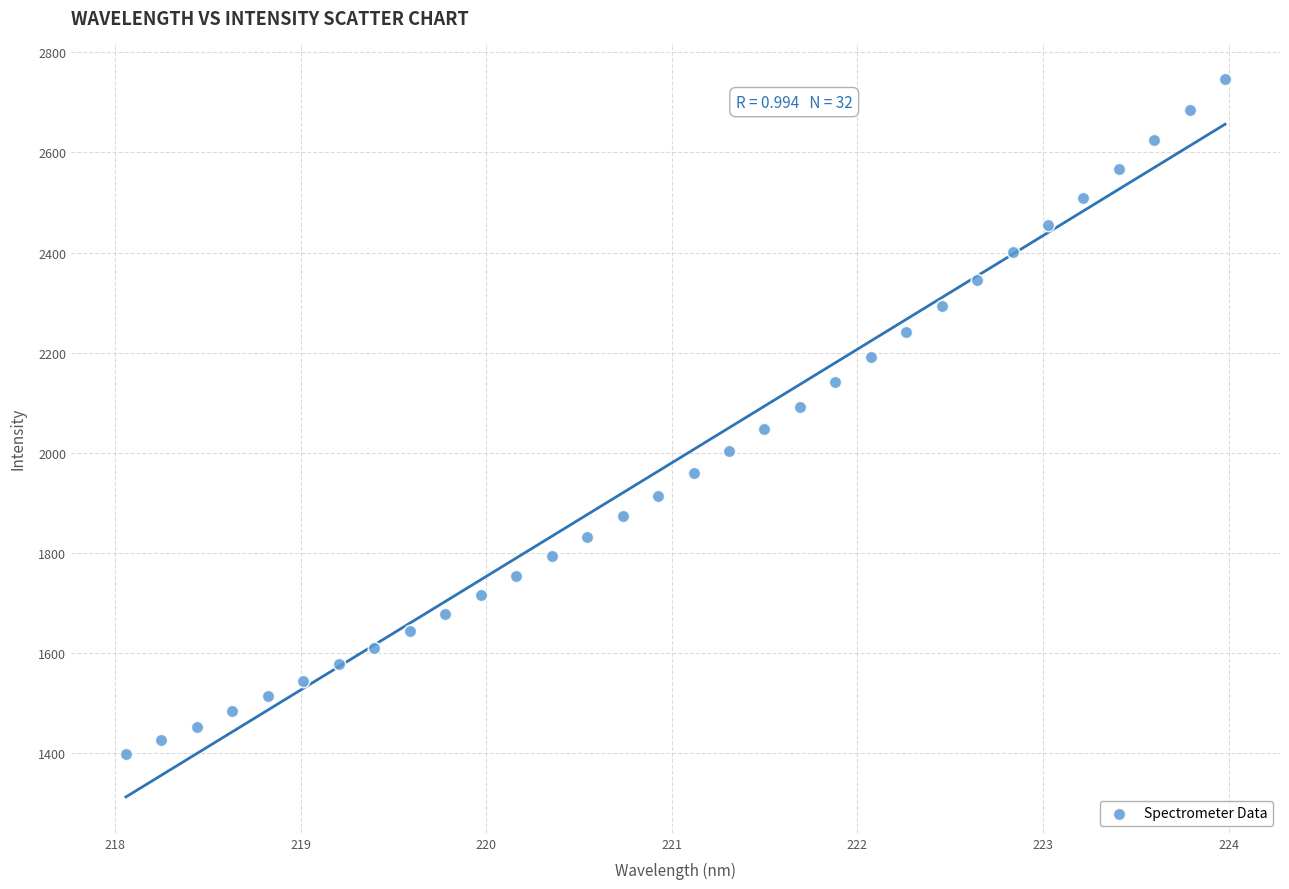

What is the range of X values (max minus min)?

5.9